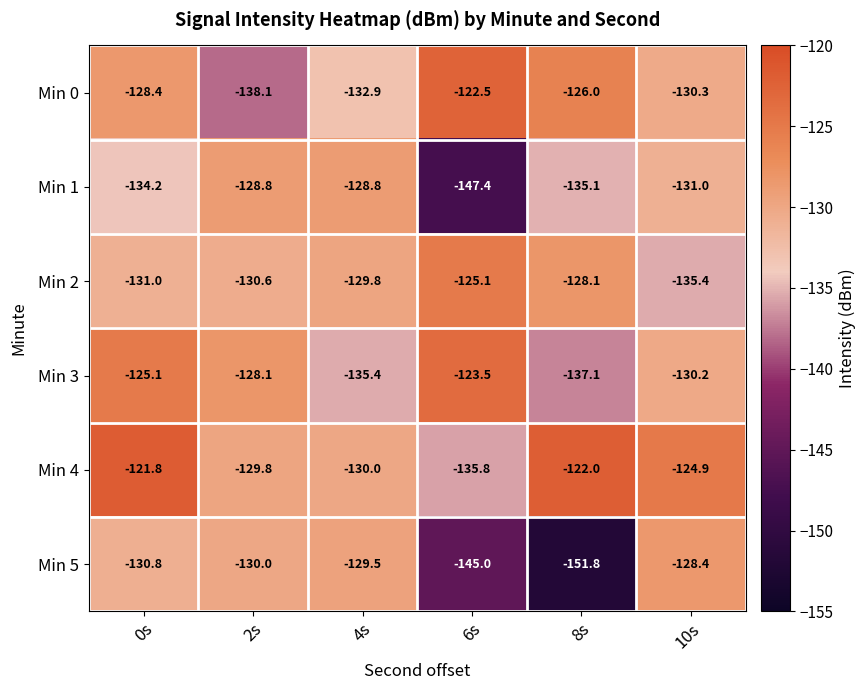

What is the total value across all series at 8s?

-800.1